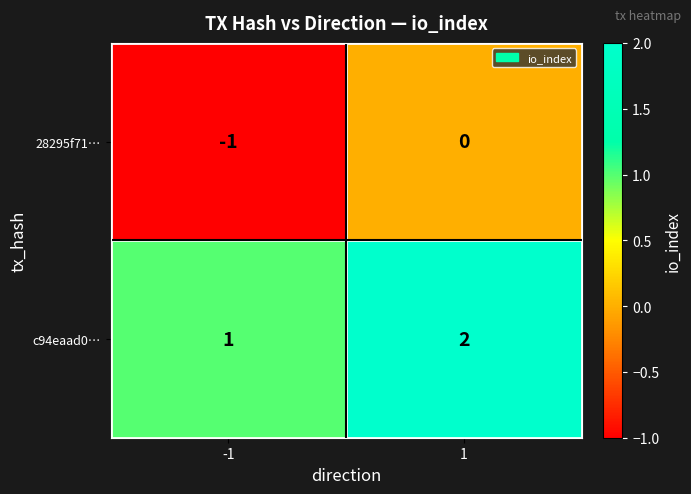

Which series has the largest total across all categories?

c94eaad0…